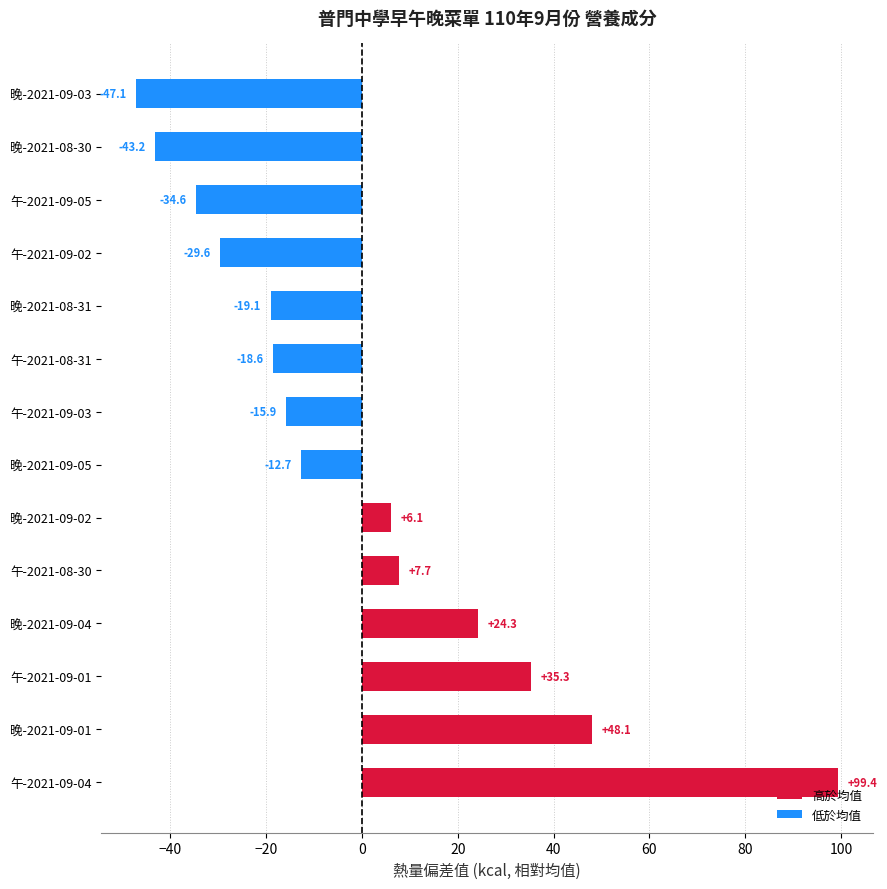

Reading top to bottom, transcribe all the data shown in this chart.

-47.1	-43.2	-34.6	-29.6	-19.1	-18.6	-15.9	-12.7	6.1	7.7	24.3	35.3	48.1	99.4